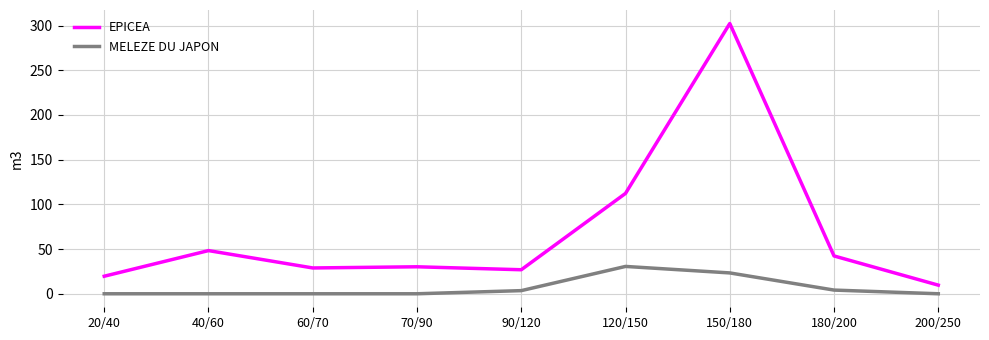

Is the value of EPICEA at 40/60 greater than the value of MELEZE DU JAPON at 40/60?

Yes